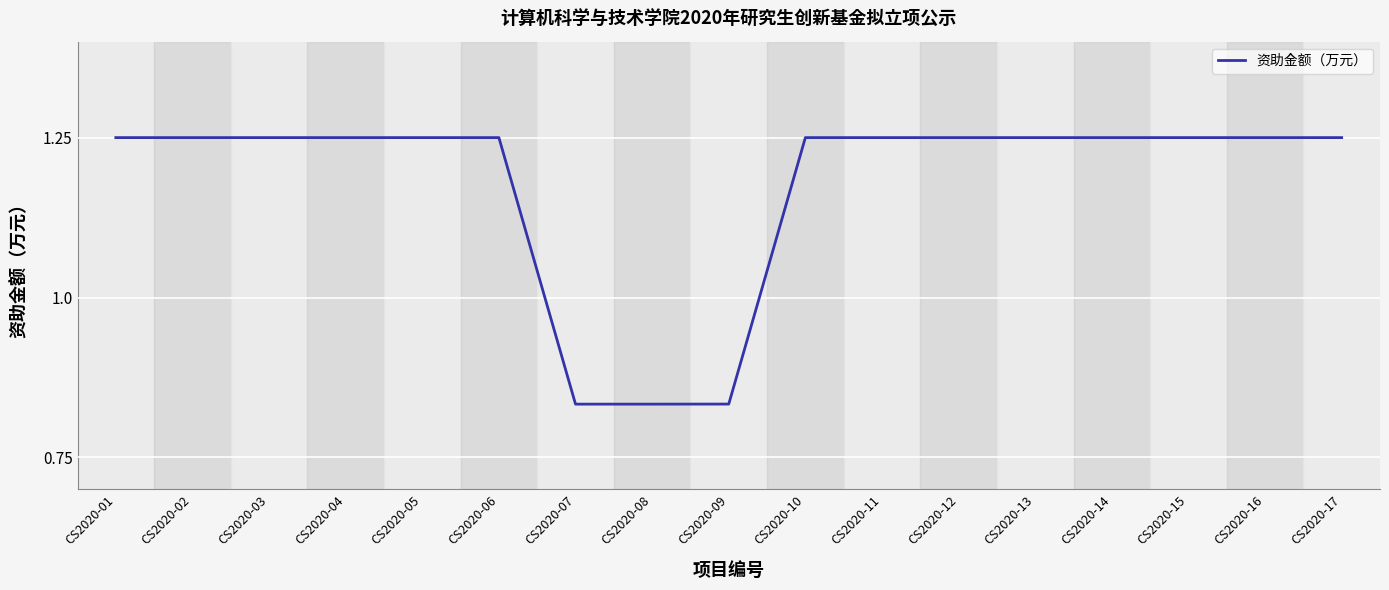

What is the difference between the maximum and minimum values?

0.4